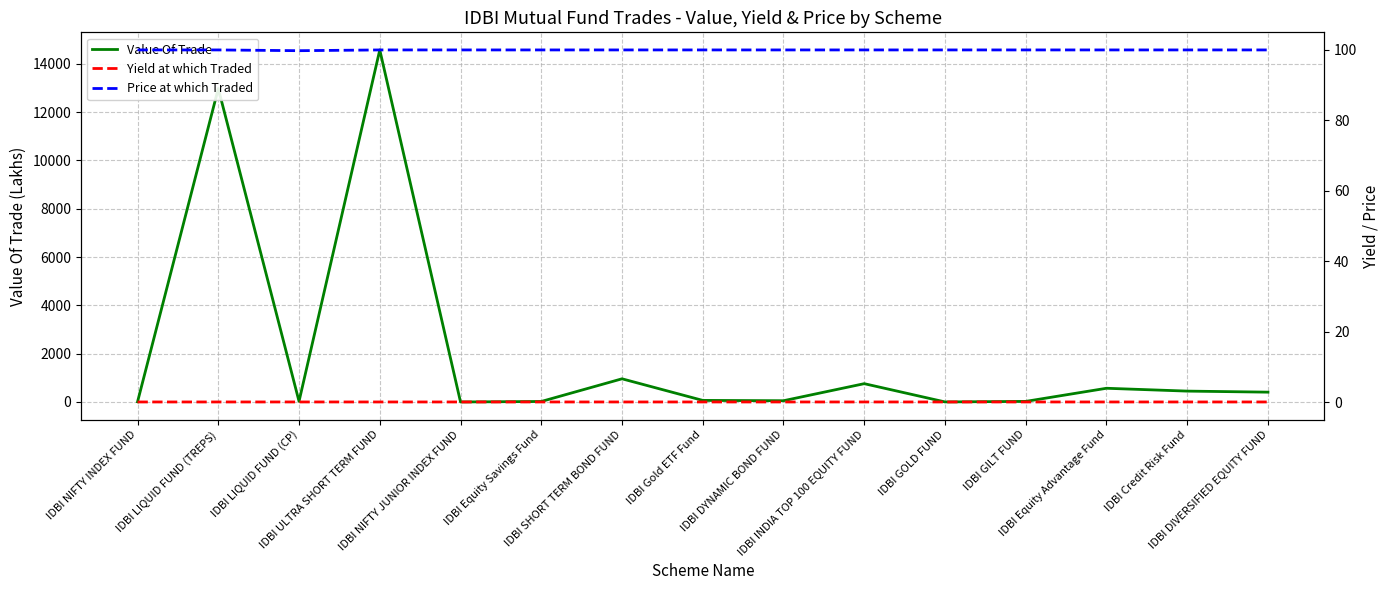

After their last crossing, which series has the higher values: Price at which Traded or Value Of Trade?

Value Of Trade